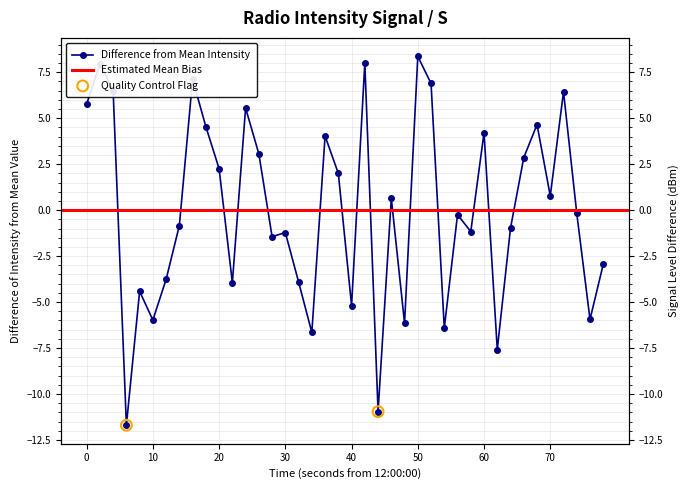

What is the change in value from 30 to 70?

+2.0